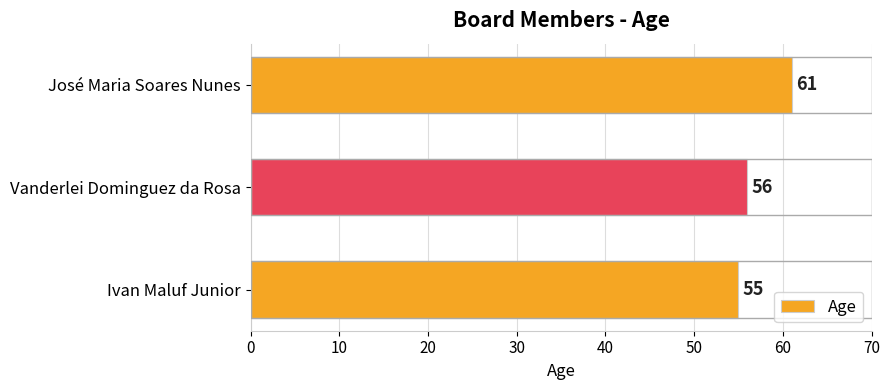

The chart shows a value of 77 at Ivan Maluf Junior. True or false?

False